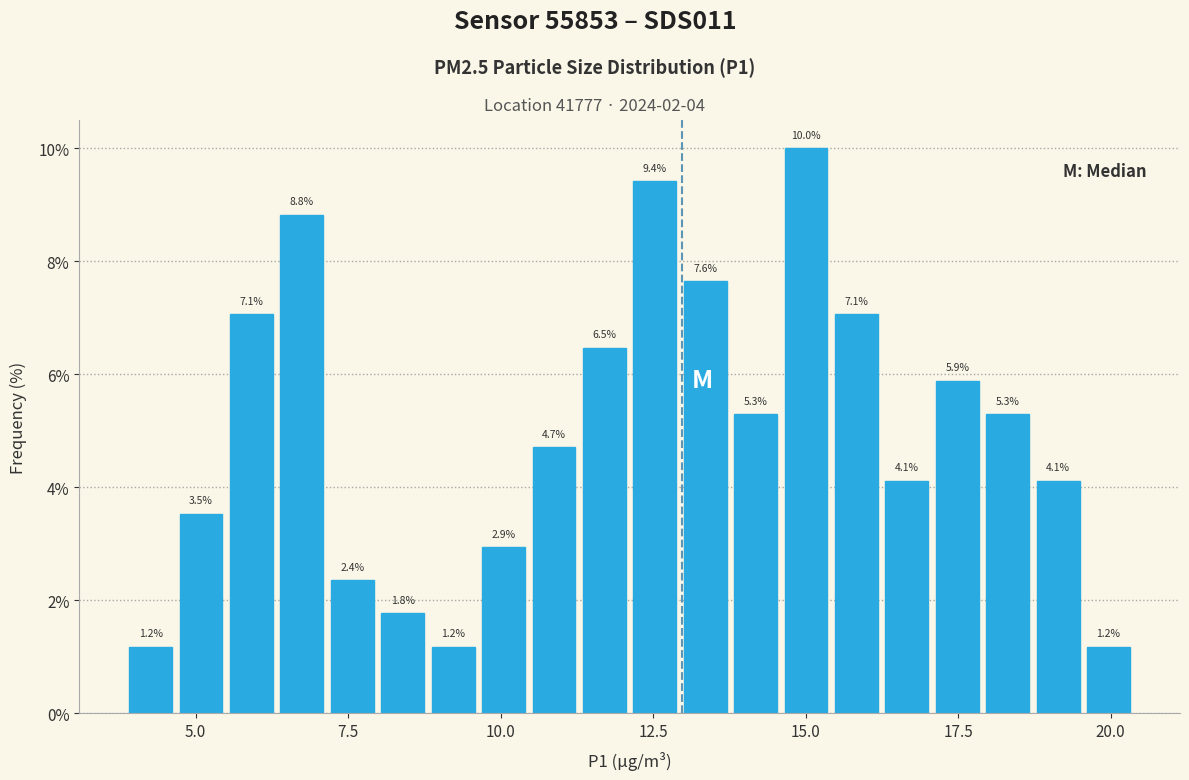

Around what value on the x-axis is the tallest bar? Give the approximate position of its centre, as read against the axis.

15.0